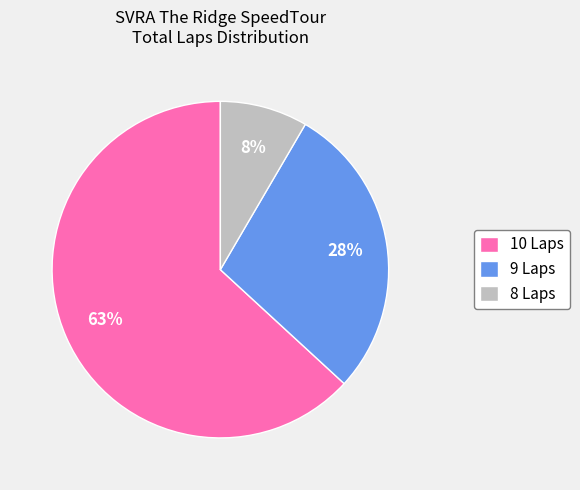

Is it true that 9 Laps is 15% of the pie?

False